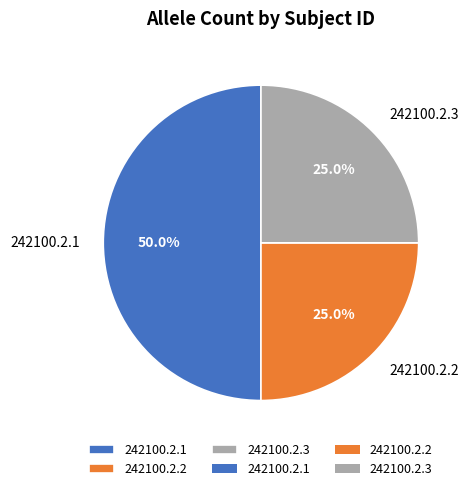

To the nearest percent, what is the combined percentage of 242100.2.1 and 242100.2.2?

75%